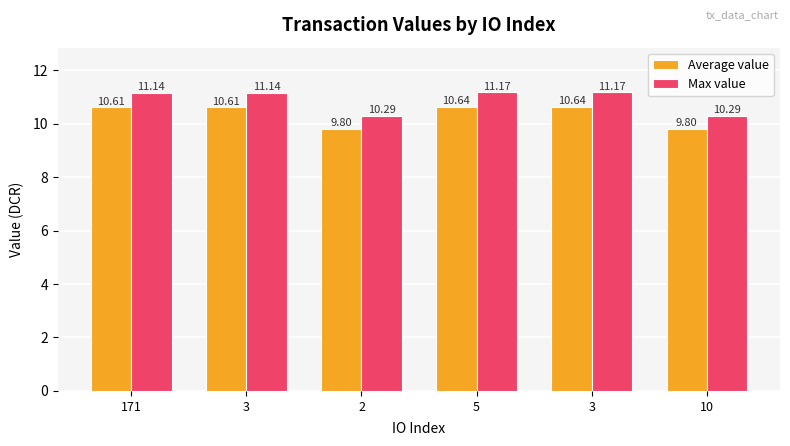

What are all the series names shown in the legend?

Average value, Max value